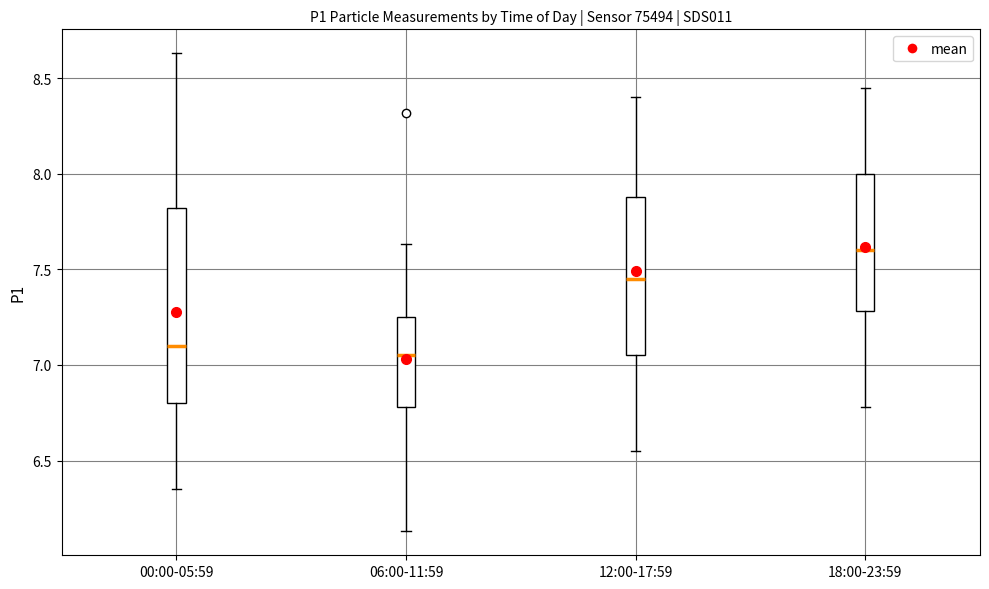

Where is the lower edge of the box for 12:00-17:59 on the y-axis? The values are not printed on the chart, so give them approximately, as read against the axis.

7.05